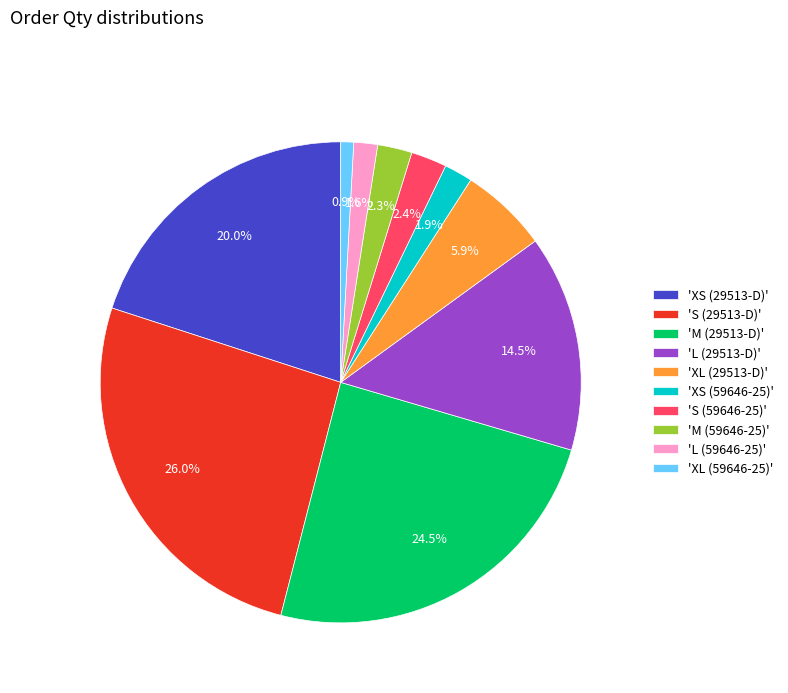

Does 'XL (29513-D)' represent more than half of the total?

No